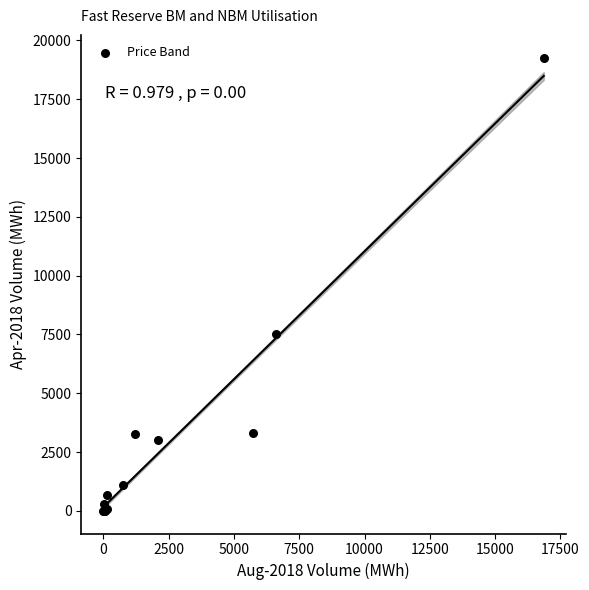

What Y value in the scatter plot is closest to 9635?

7501.8